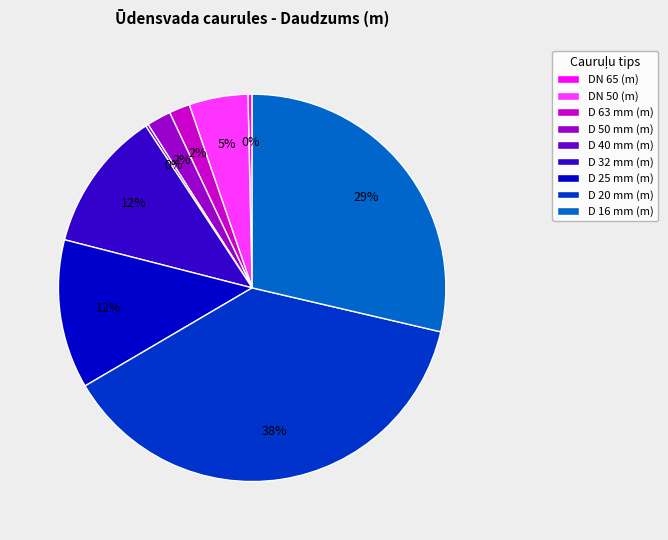

Which slice is the largest?

D 20 mm (m)